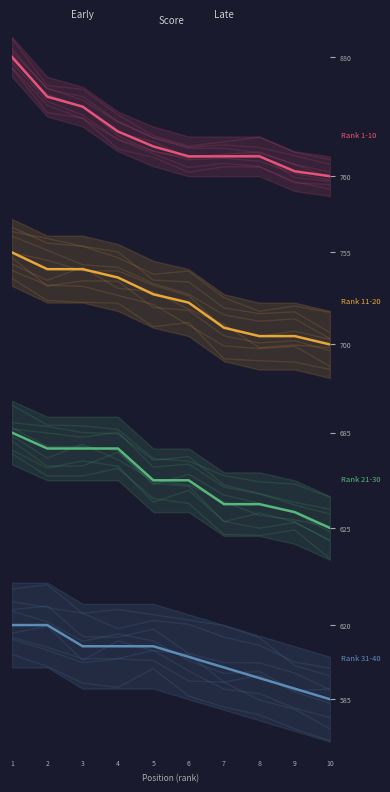

Which has a higher value, 6 or 1?

1